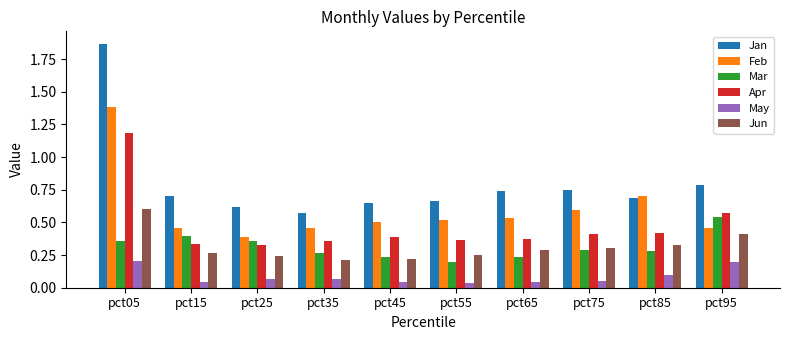

The value of Jan at pct55 is 0.7. True or false?

True